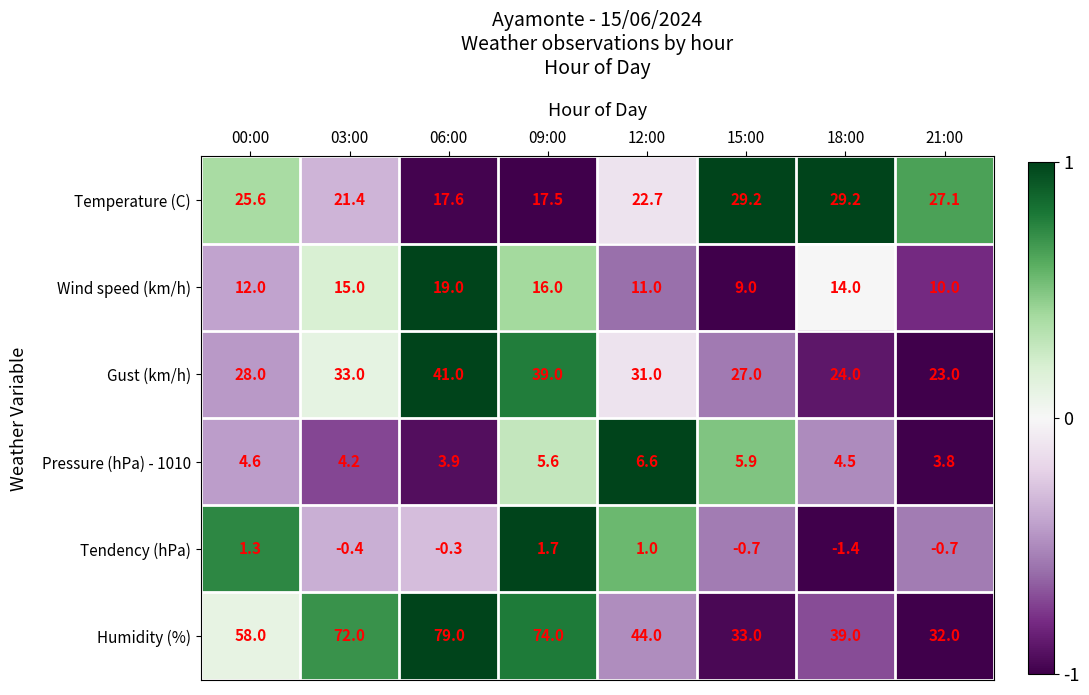

How many series are shown in this chart?

6